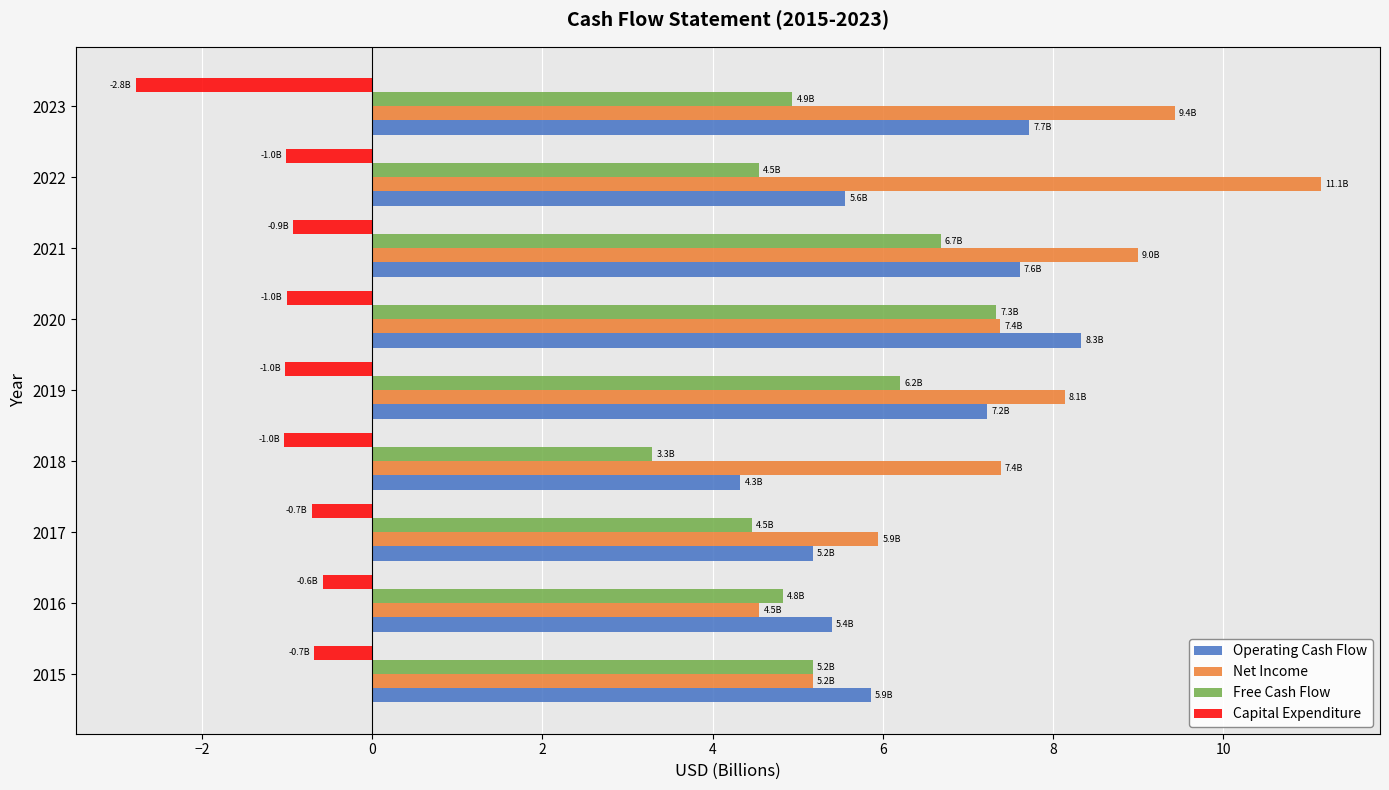

How many values in the Free Cash Flow series exceed 4?

8